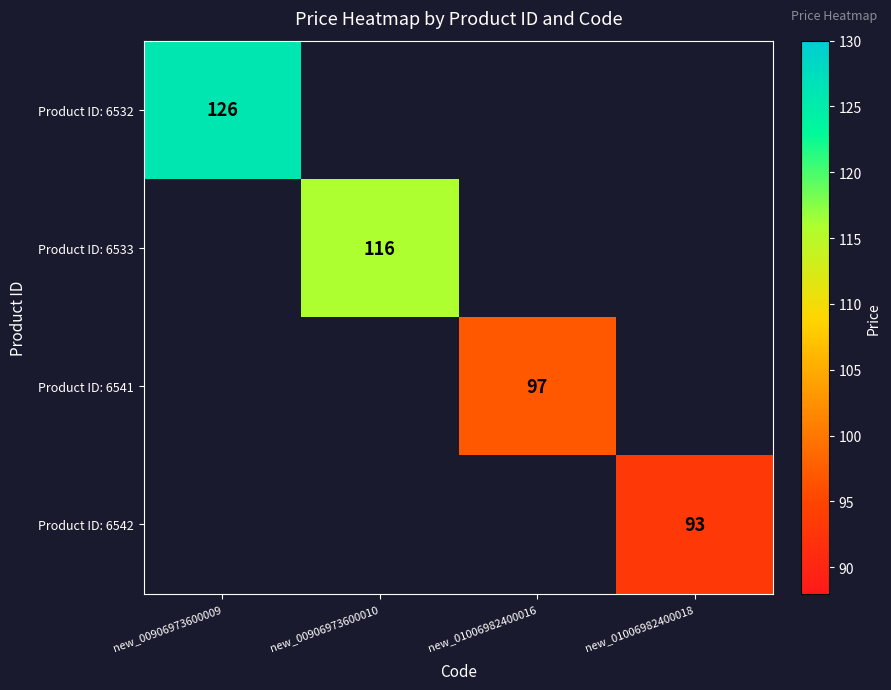

The Product ID: 6542 series shows 93 at new_01006982400018. True or false?

True